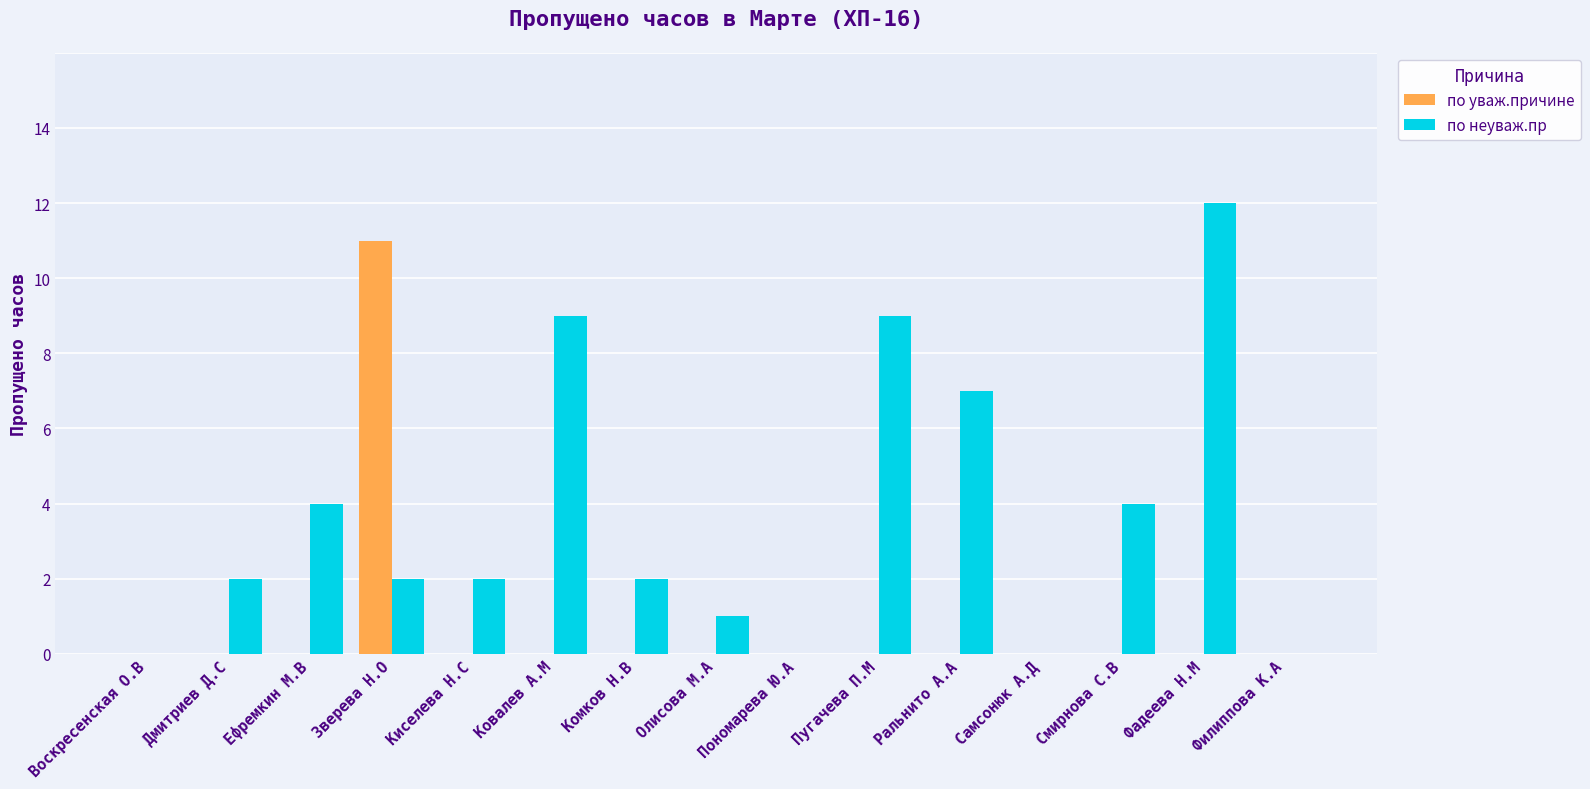

Between Пономарева Ю.А and Ральнито А.А, which series saw the biggest shift?

по неуваж.пр